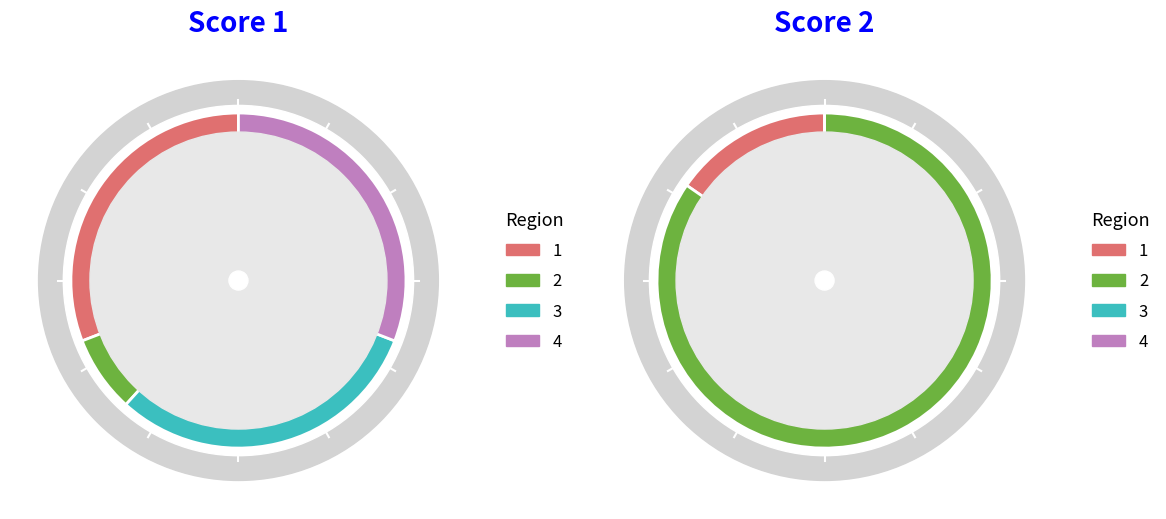

Count the number of slices in the pie.

4